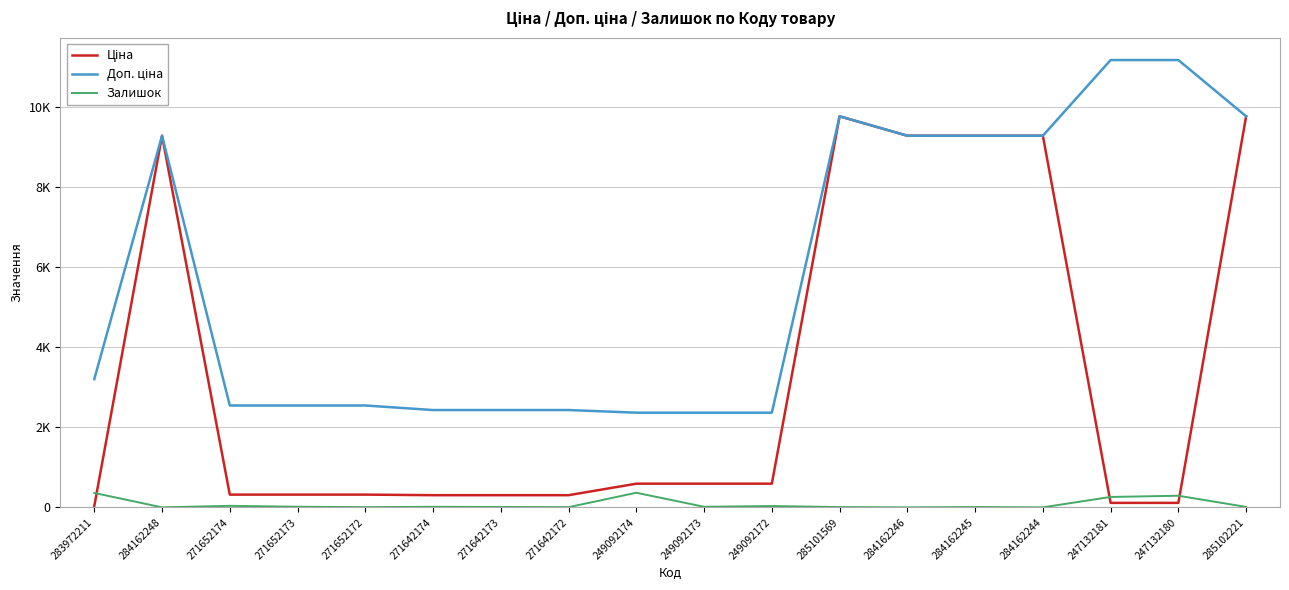

True or false: Ціна and Доп. ціна cross at least once.

False